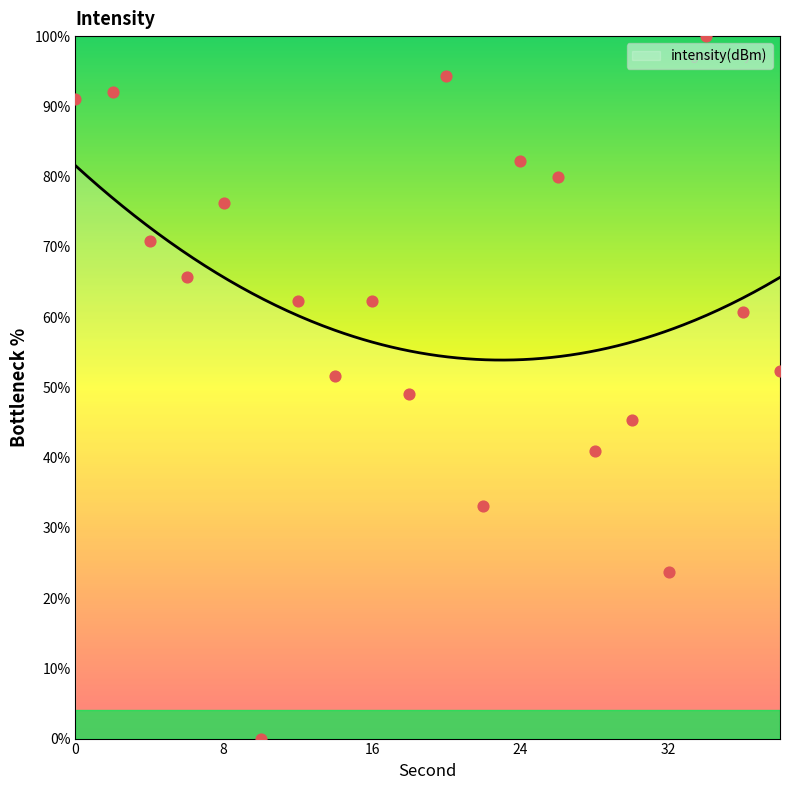

What is the change in value from 12 to 28?

-21.4